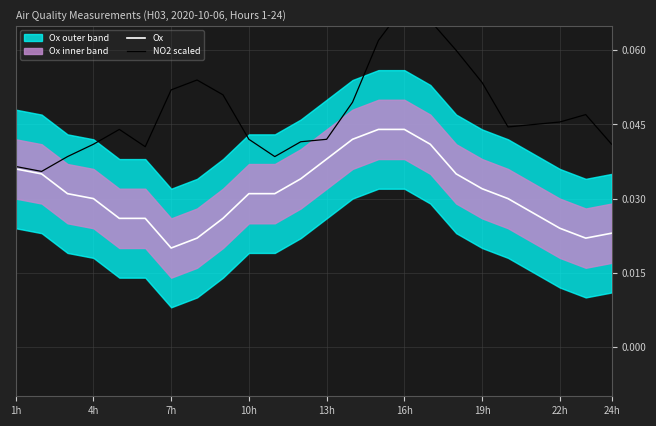

At which label is Ox closest to 0?

7h